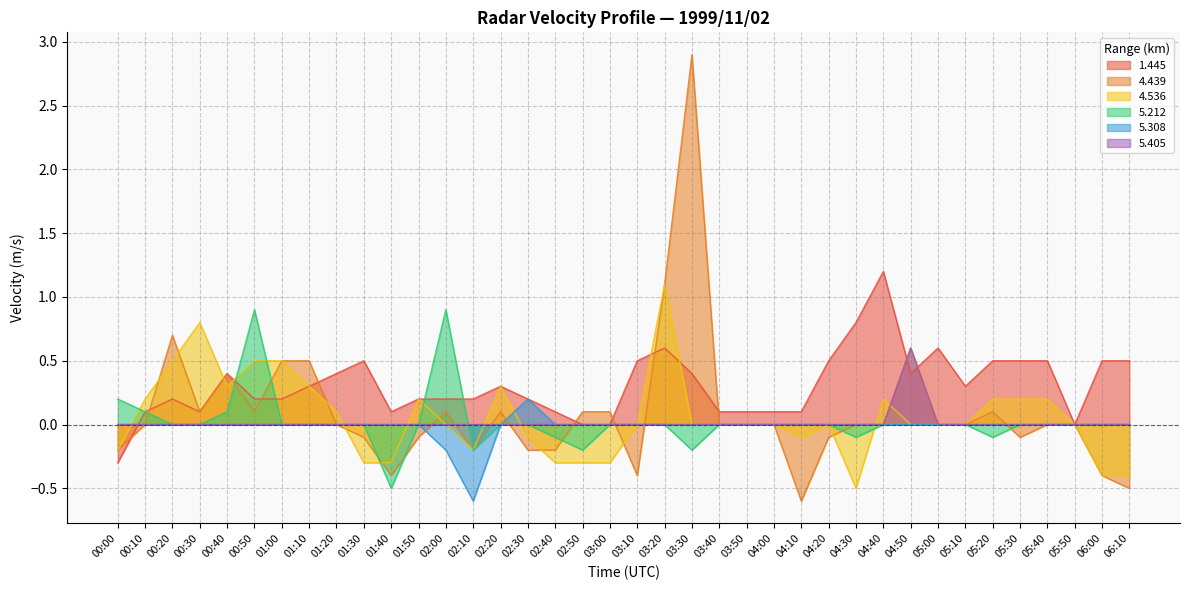

True or false: 5.308 and 5.405 intersect in this chart.

False